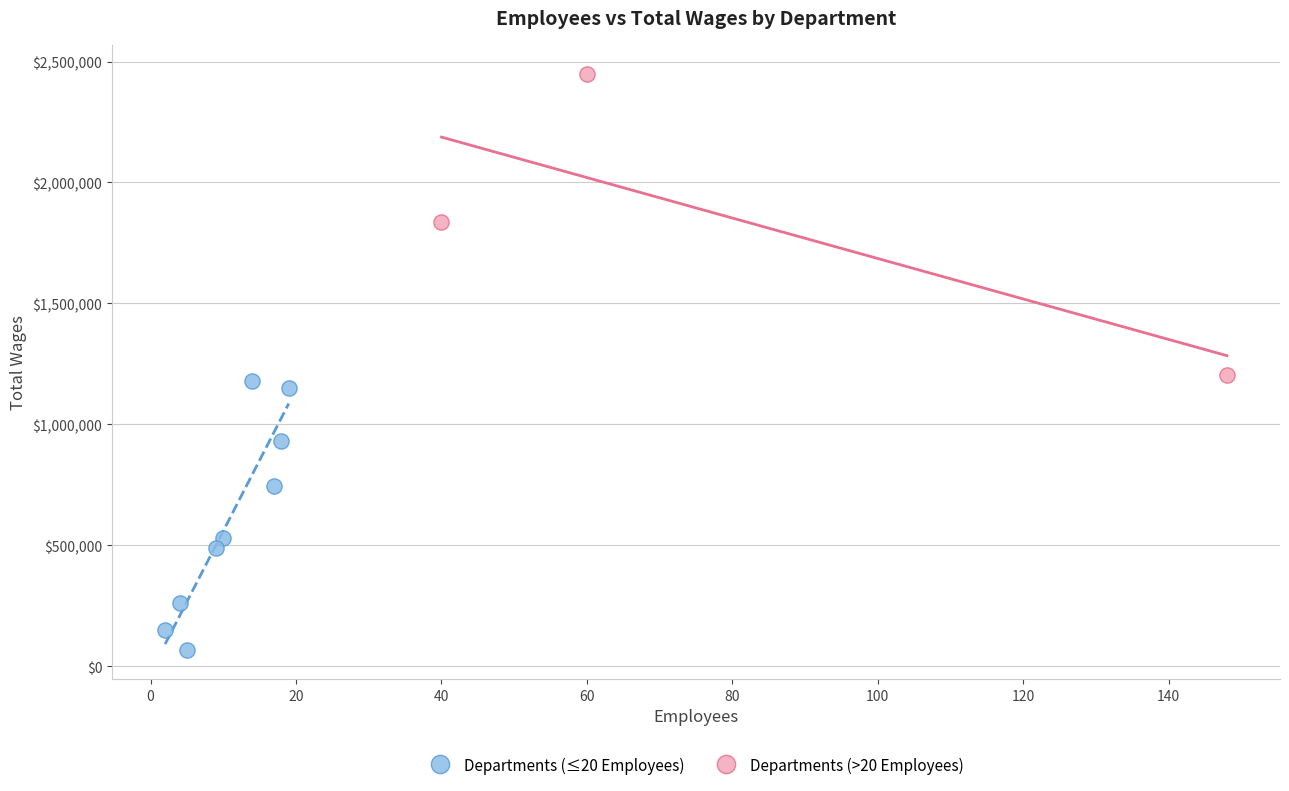

Which series has the widest spread of Y values?

Departments (>20 Employees)